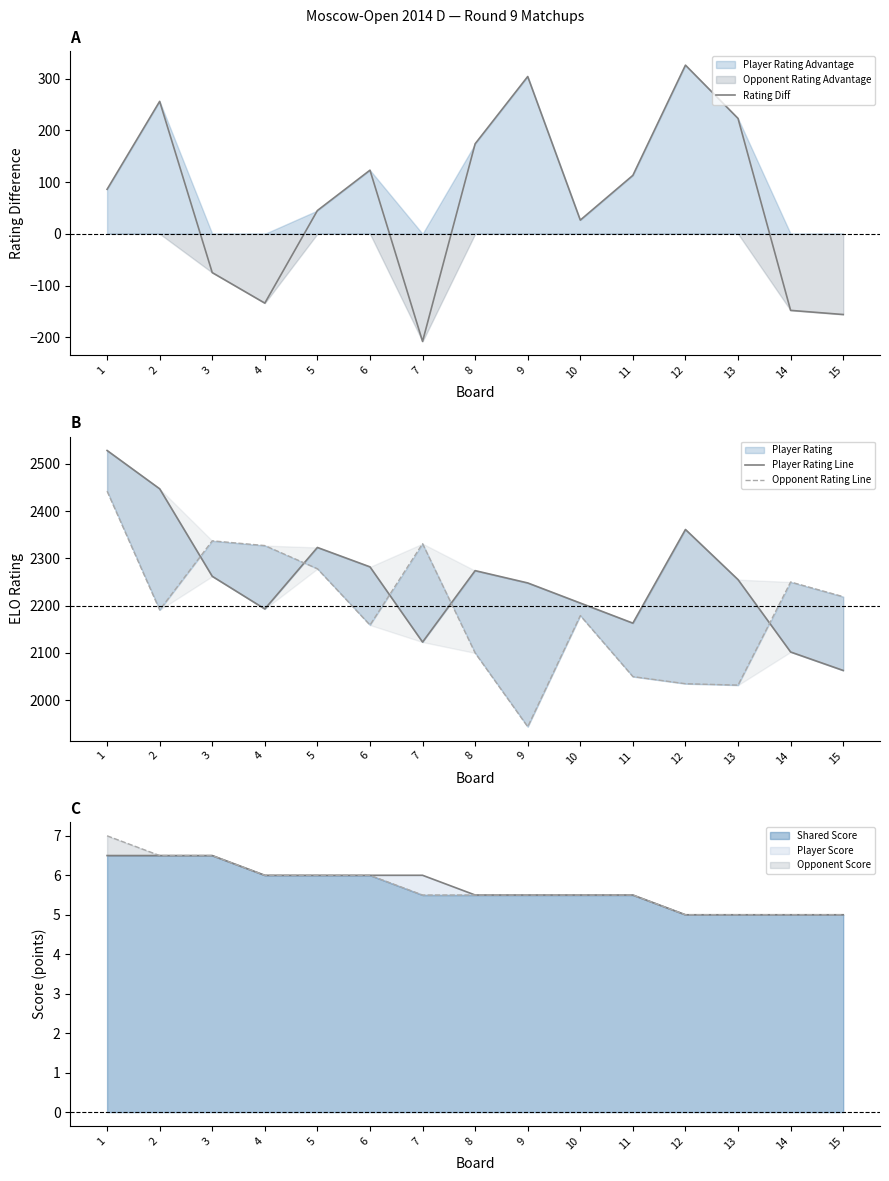

Which series has the widest spread of values?

Rating Diff